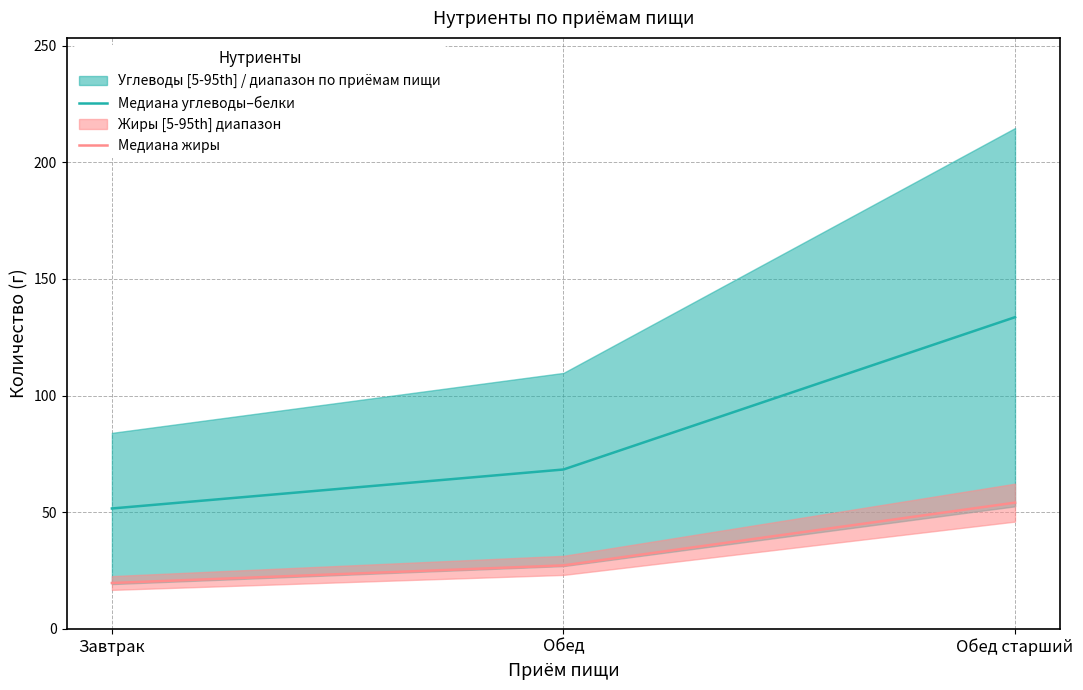

What is the sum of the Медиана углеводы–белки values at Завтрак and Обед?

120.0